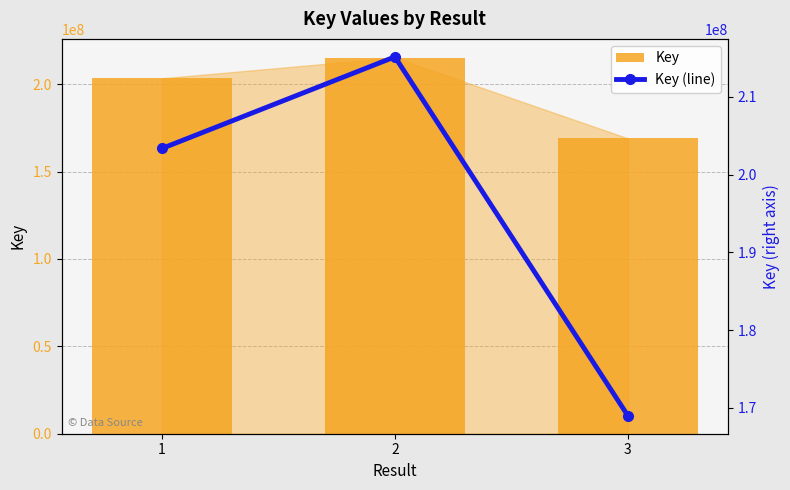

Which series changed the most between 2 and 3?

Key